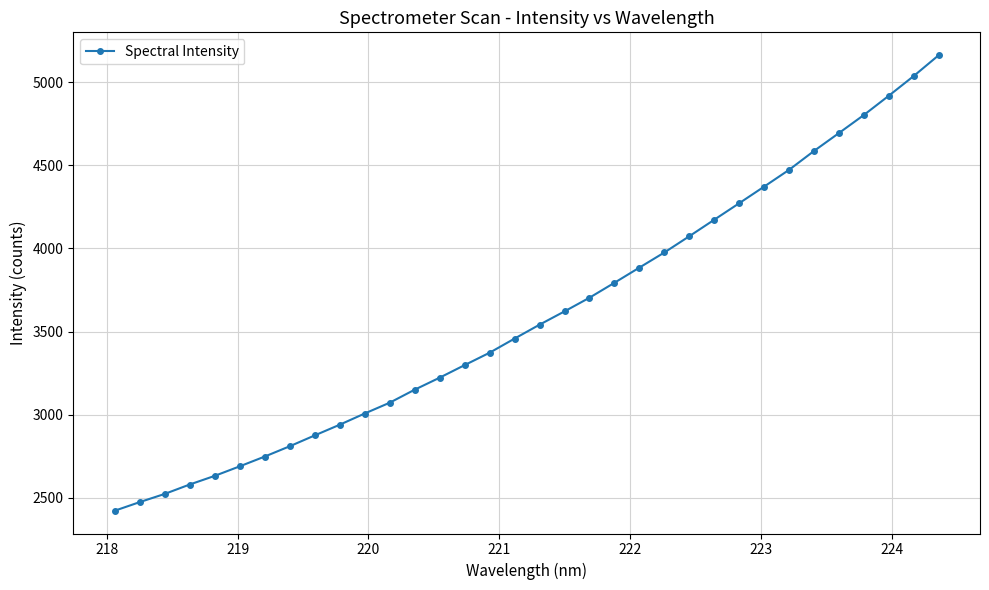

What is the value of the 8th point from the left?

2809.0